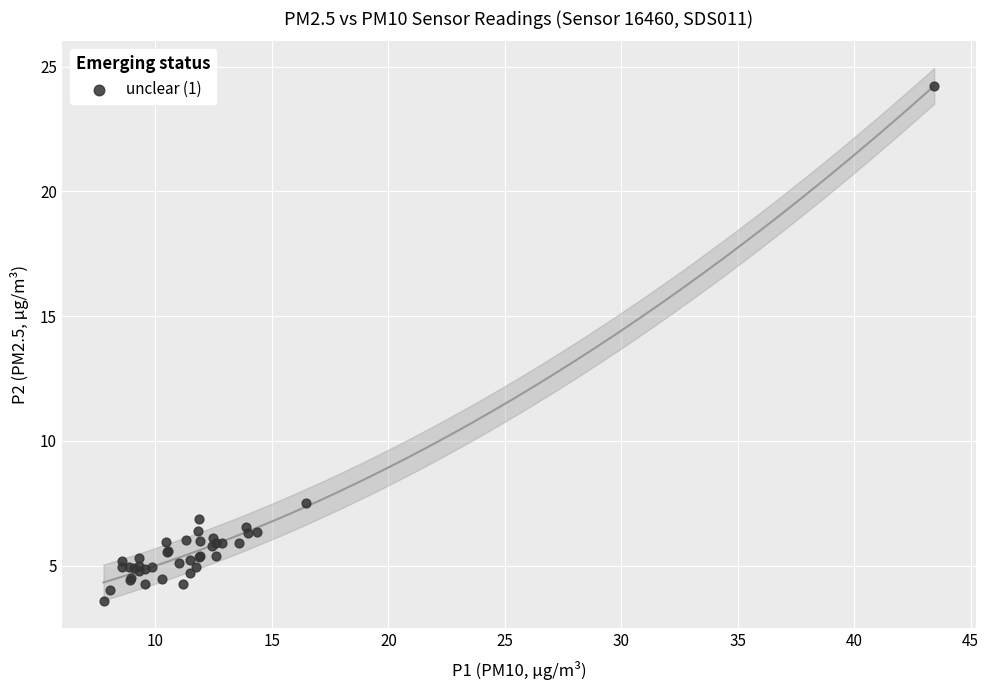

What Y value in the scatter plot is closest to 13?

7.5